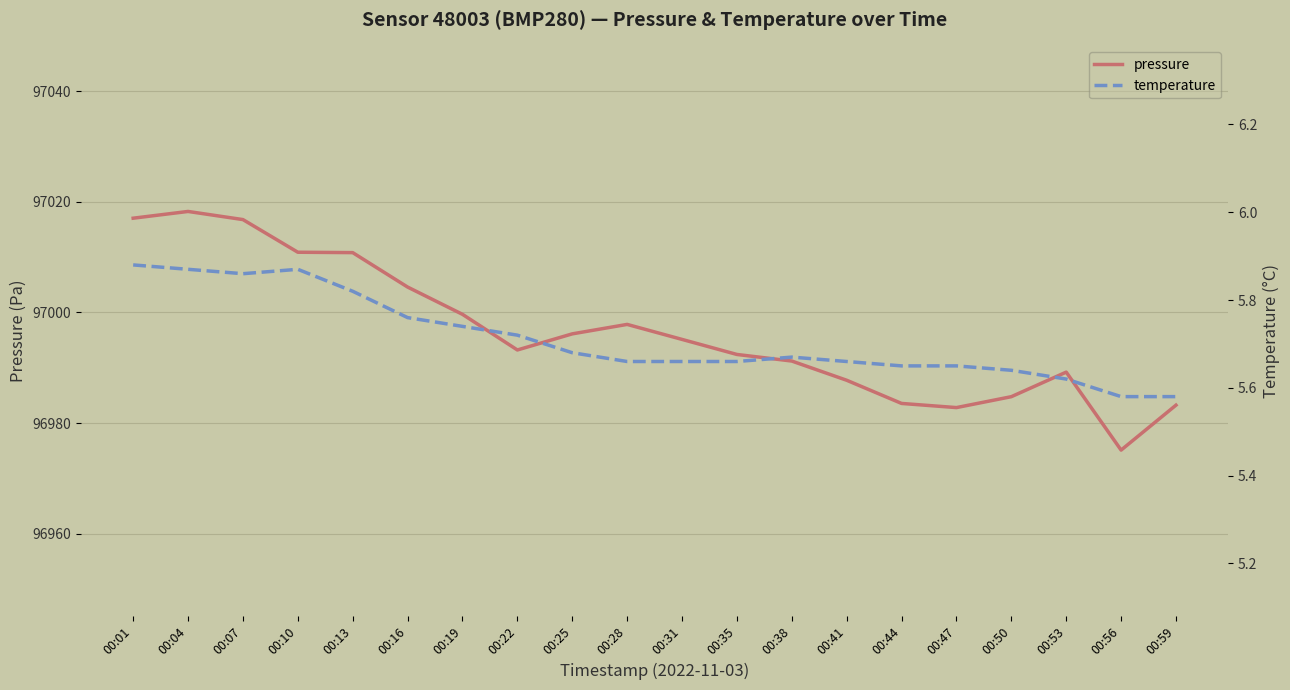

How many interior local valleys does the temperature series have?

1